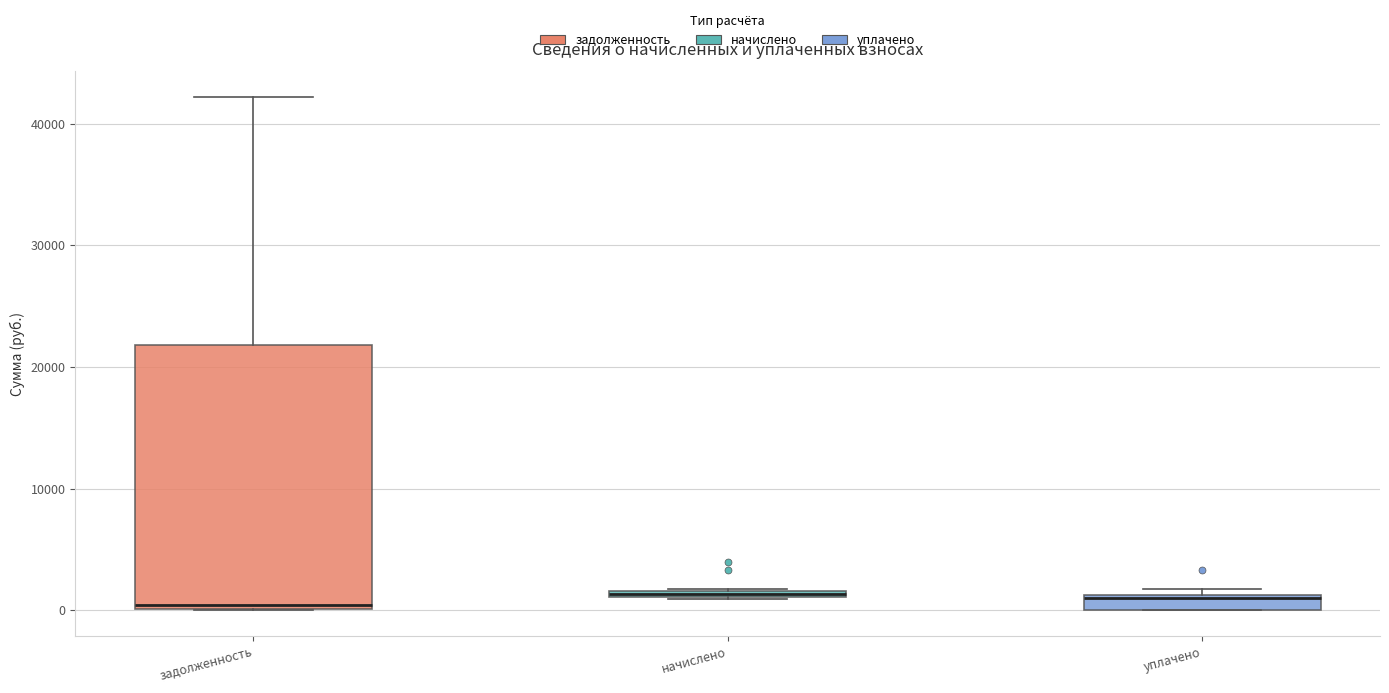

Where is the upper edge of the box for начислено on the y-axis? The values are not printed on the chart, so give them approximately, as read against the axis.

2000